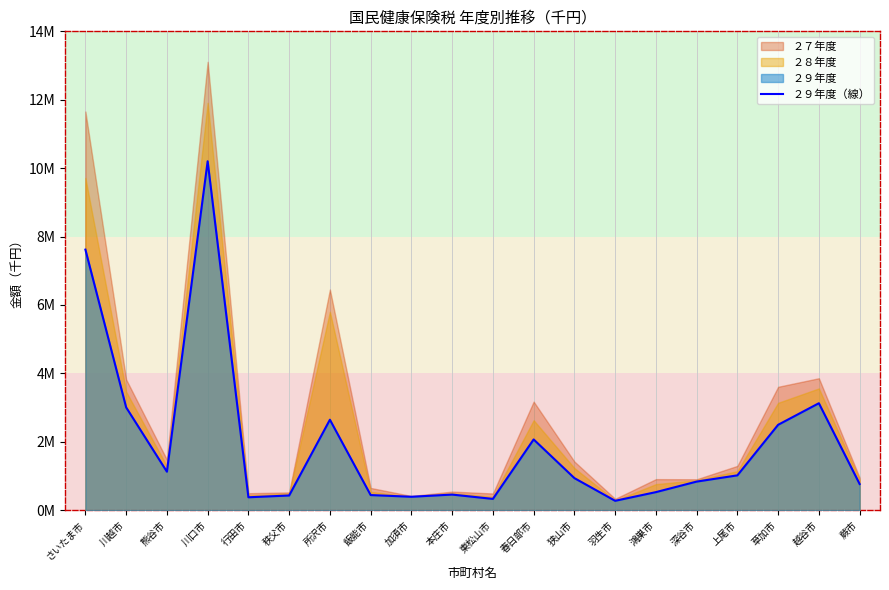

What is the minimum value shown in the chart?

274004